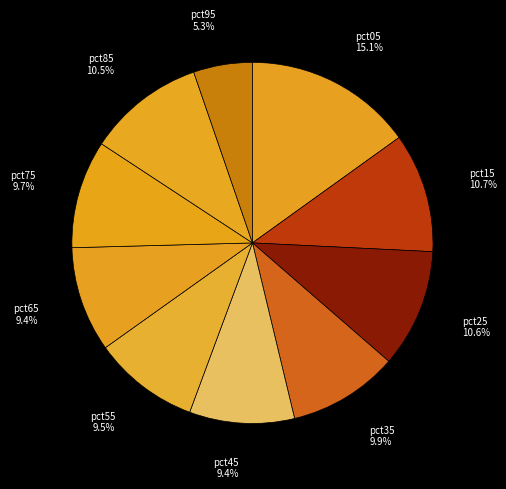

Is there a majority slice in this chart?

No